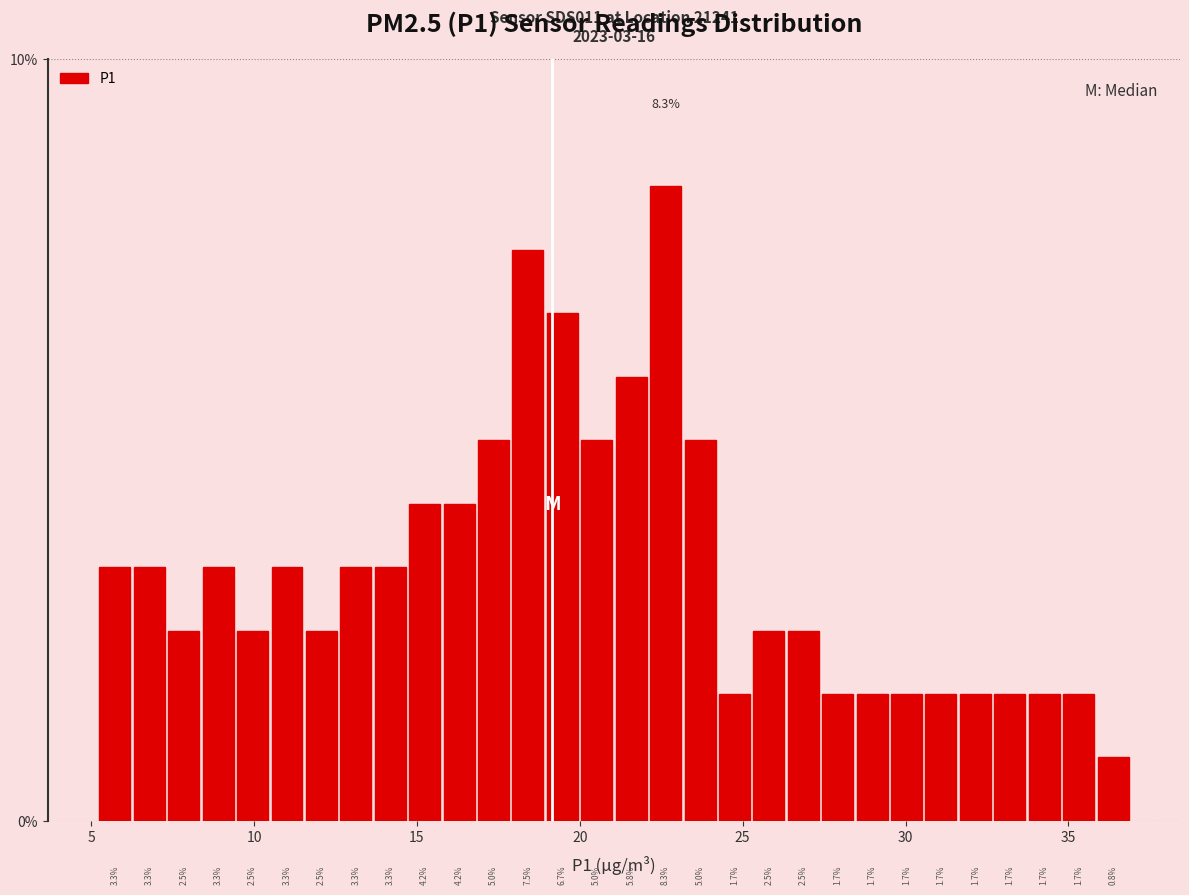

Around what value on the x-axis is the tallest bar? Give the approximate position of its centre, as read against the axis.

22.5